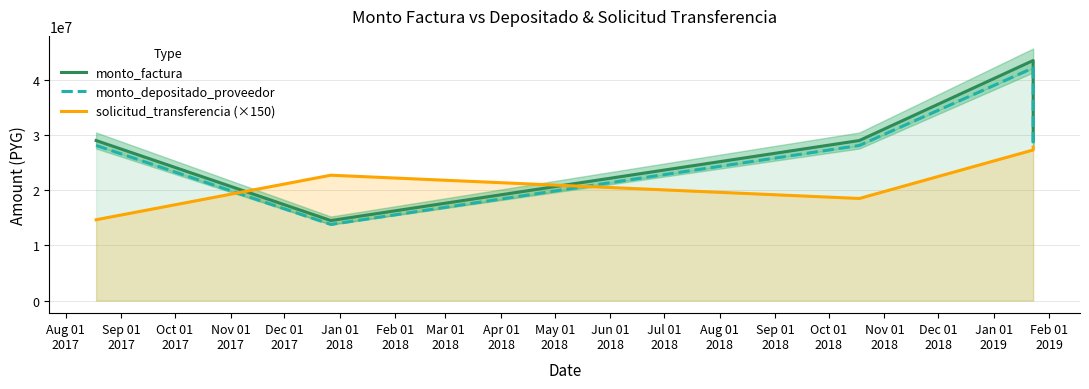

The value of monto_factura at Nov 01
2017 is 28056102. True or false?

False